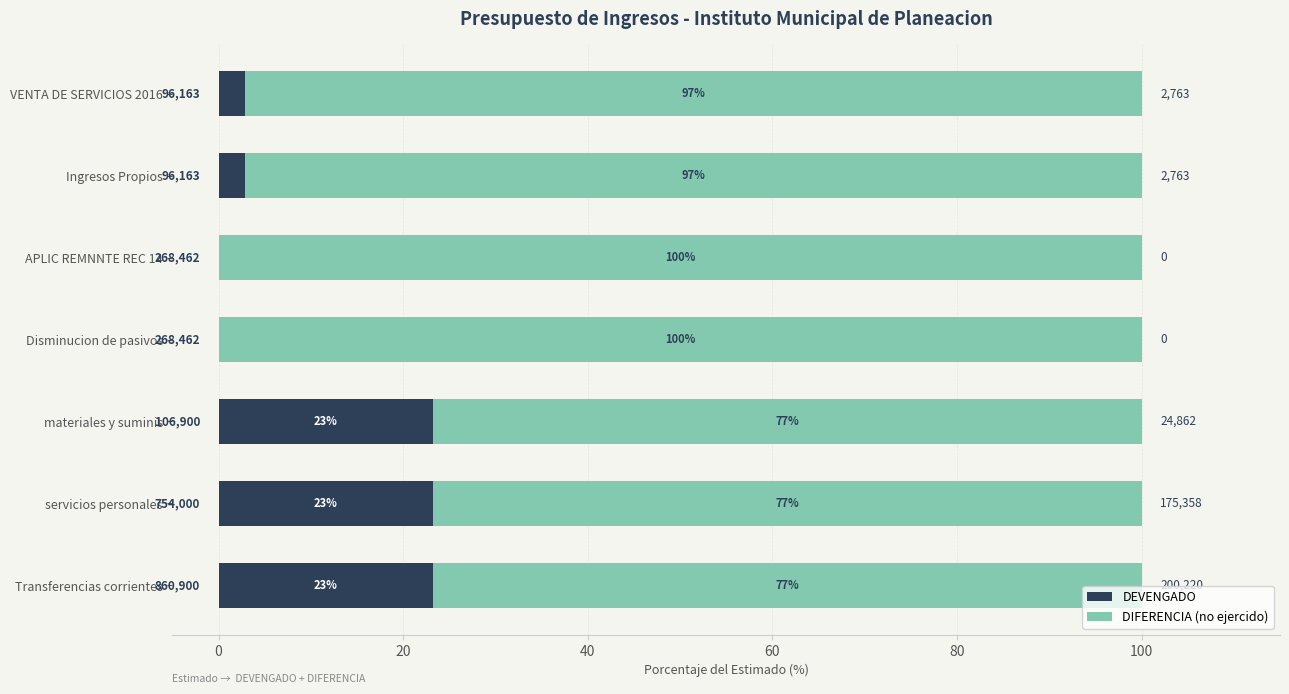

What are all the series names shown in the legend?

DEVENGADO, DIFERENCIA (no ejercido)